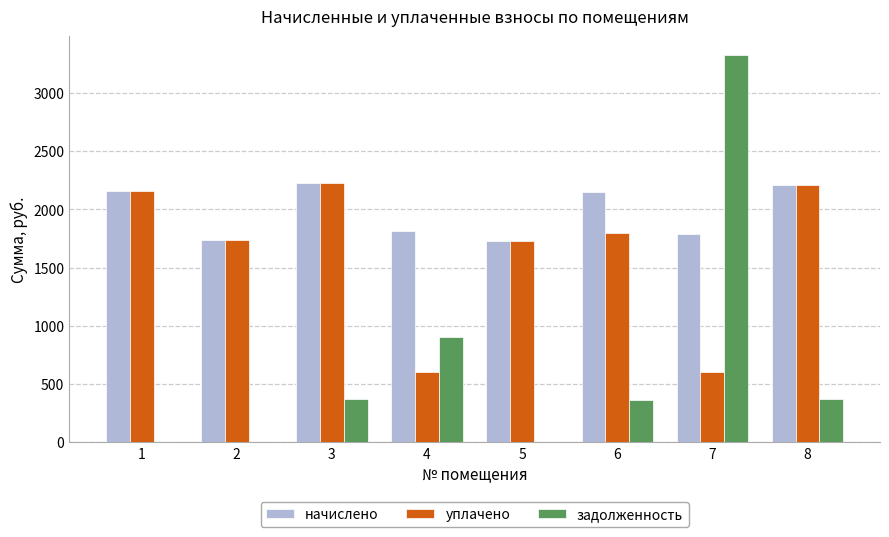

Is it true that начислено equals 429.7 at 4?

False